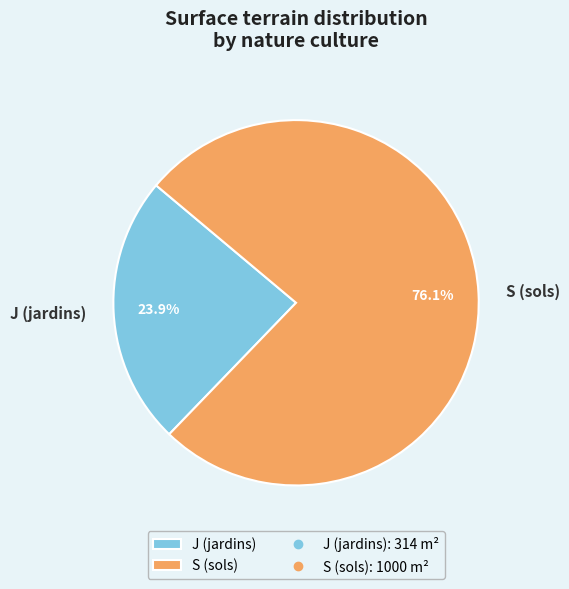

Which has a higher value, S (sols) or J (jardins)?

S (sols)